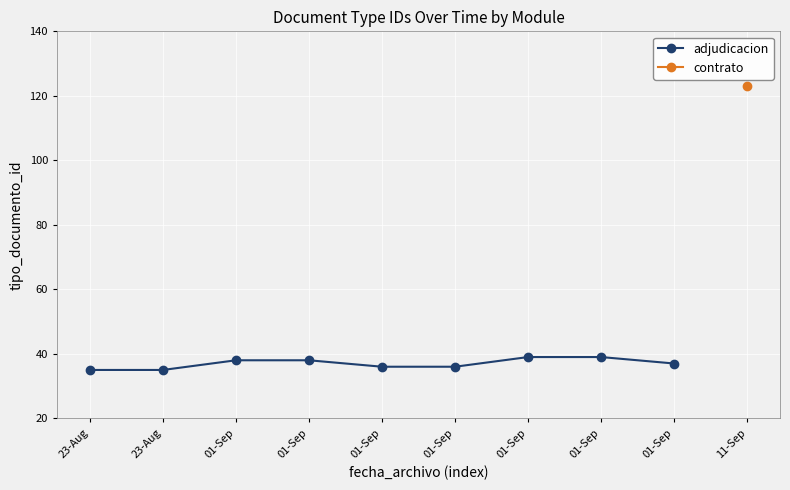

What is the label of the 2nd point from the right?

01-Sep